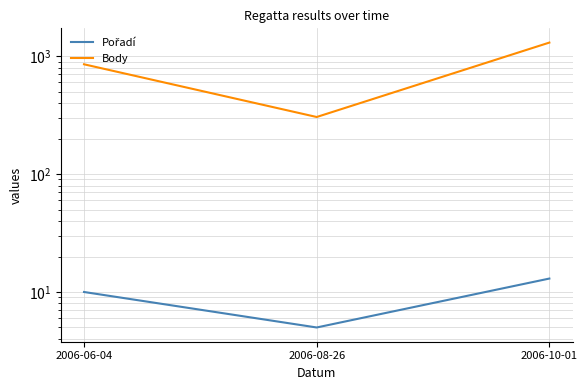

What is the total value across all series at 2006-08-26?

310